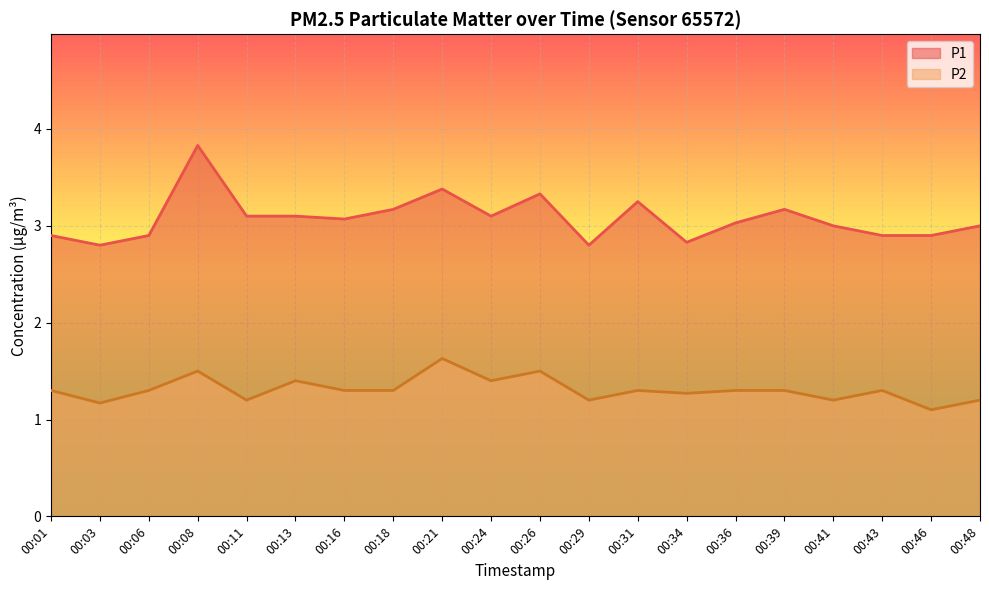

How many lines are shown in the chart?

2